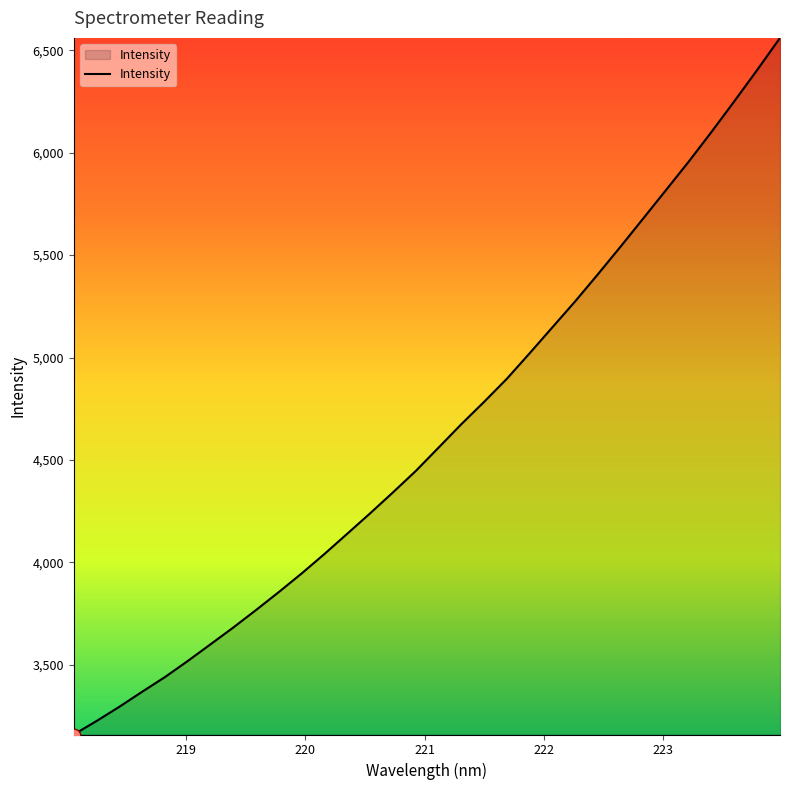

What is the difference between the maximum and minimum values?

3401.3